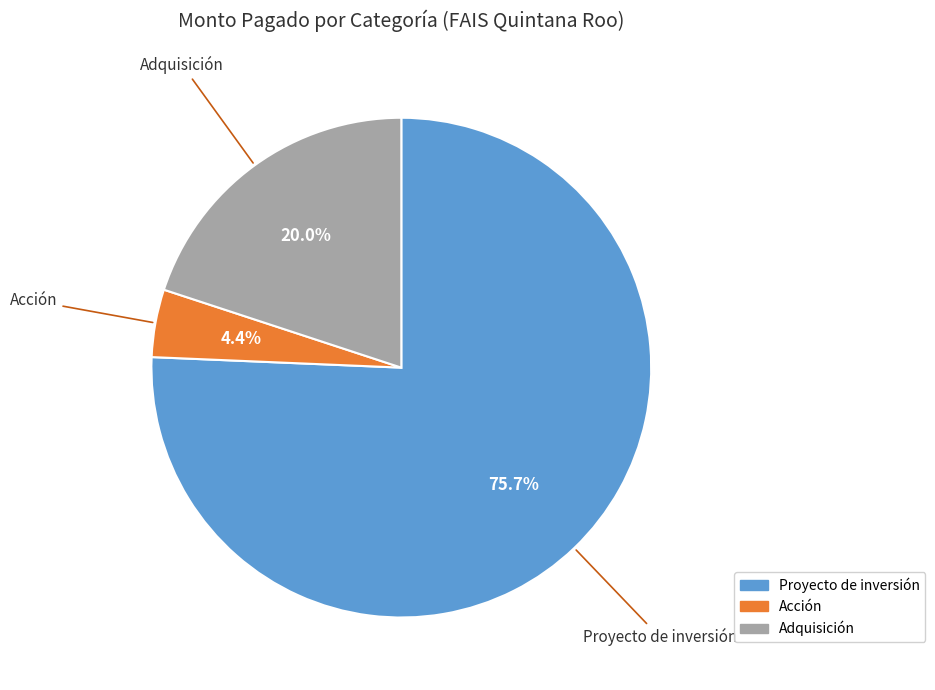

Is there a majority slice in this chart?

Yes